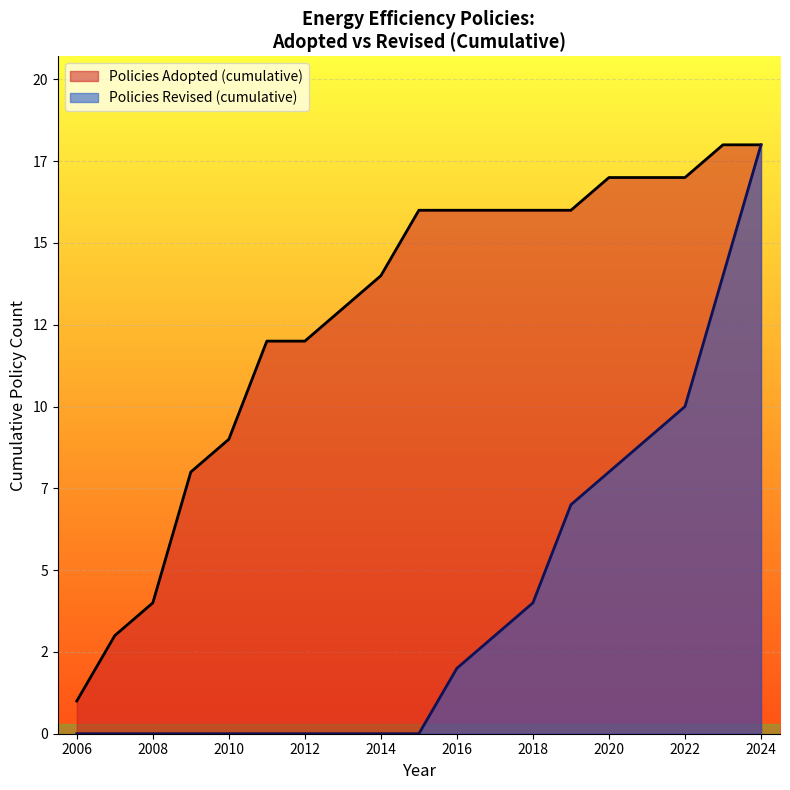

What are all the series names shown in the legend?

Policies Adopted (cumulative), Policies Revised (cumulative)